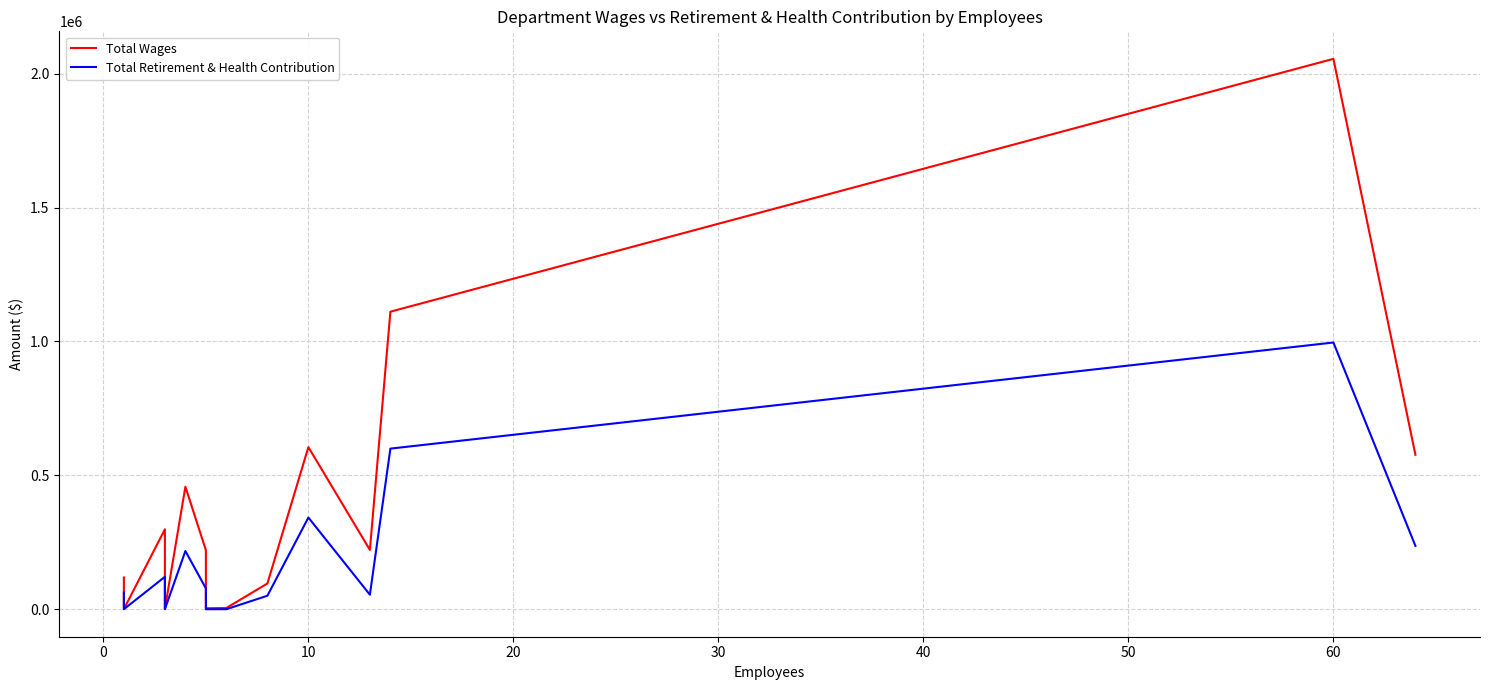

How many data points in Total Wages are above 221406?

6